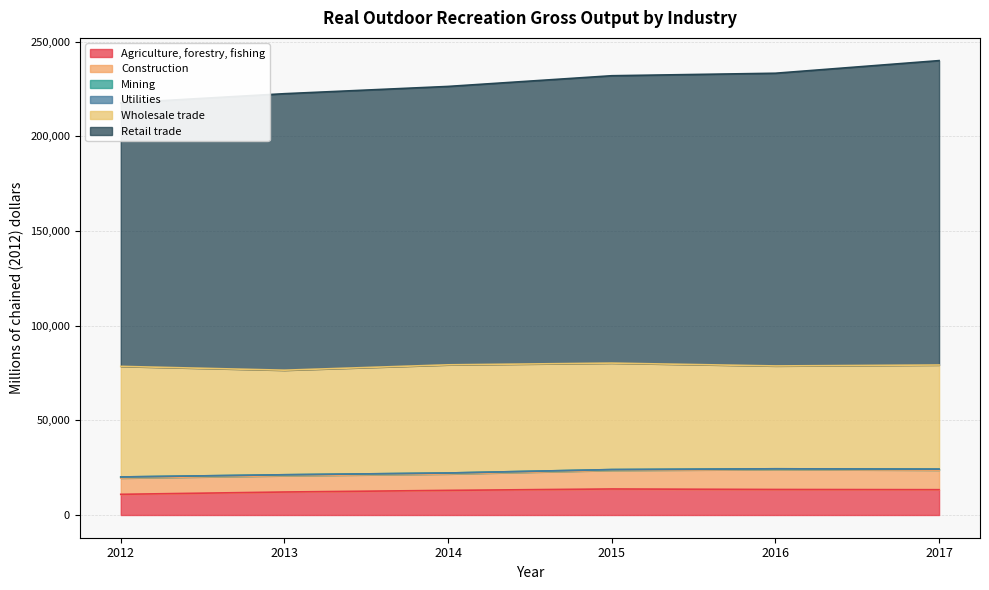

The value of Agriculture, forestry, fishing at 2013 is 12147. True or false?

True